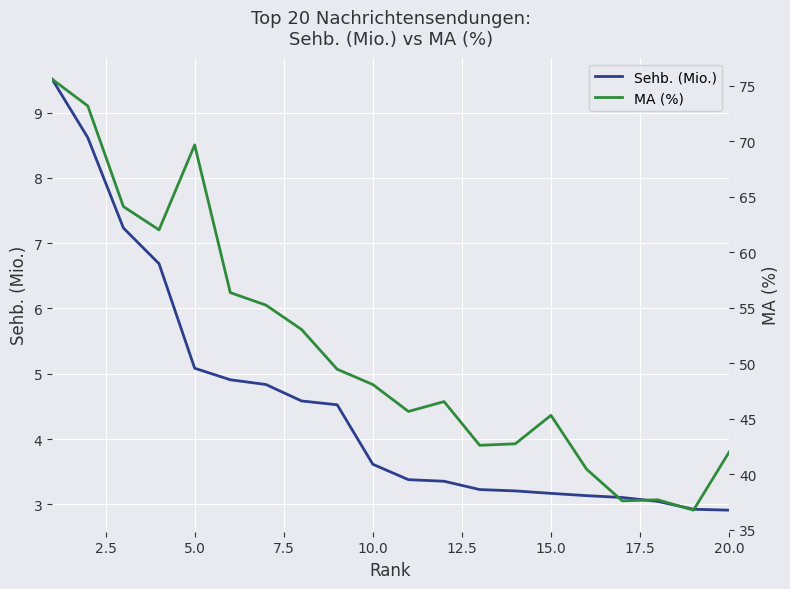

What is the value of the Sehb. (Mio.) point at the 19th from the left?

2.9